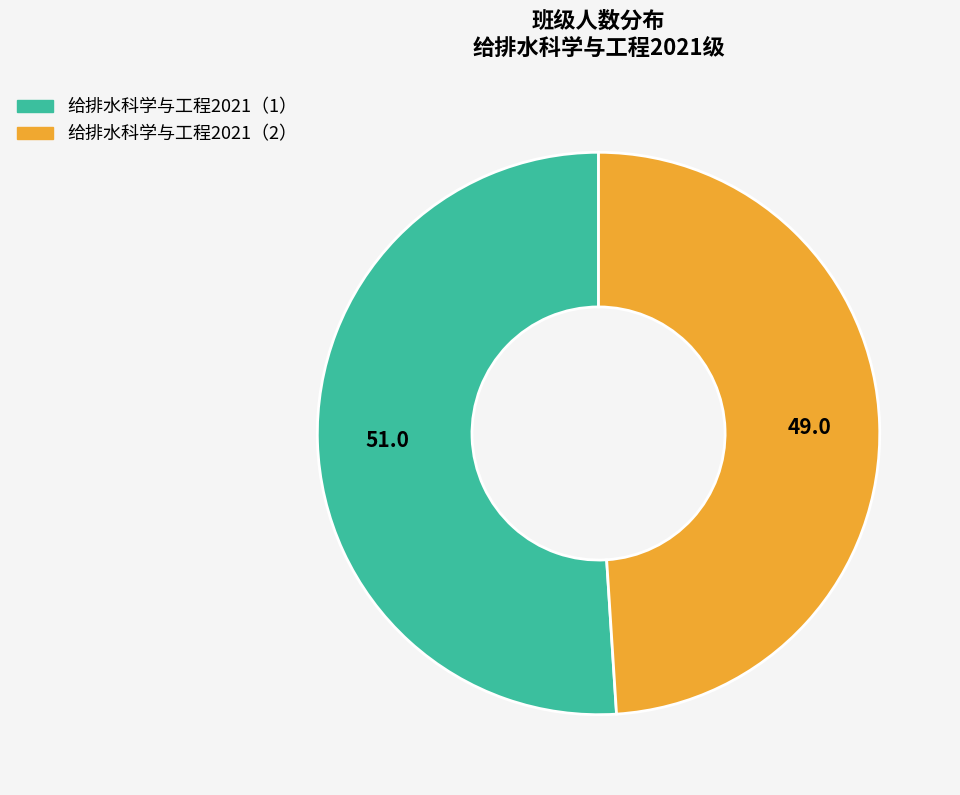

True or false: 给排水科学与工程2021（1） accounts for 51% of the total.

True